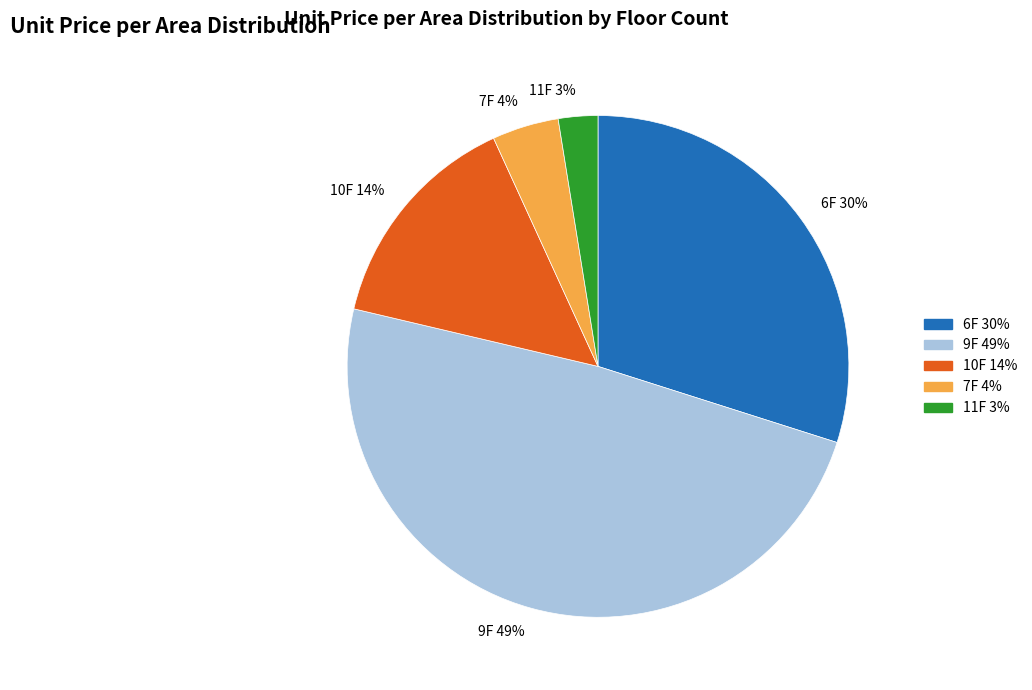

Which category has the smallest portion of the pie?

11F 3%